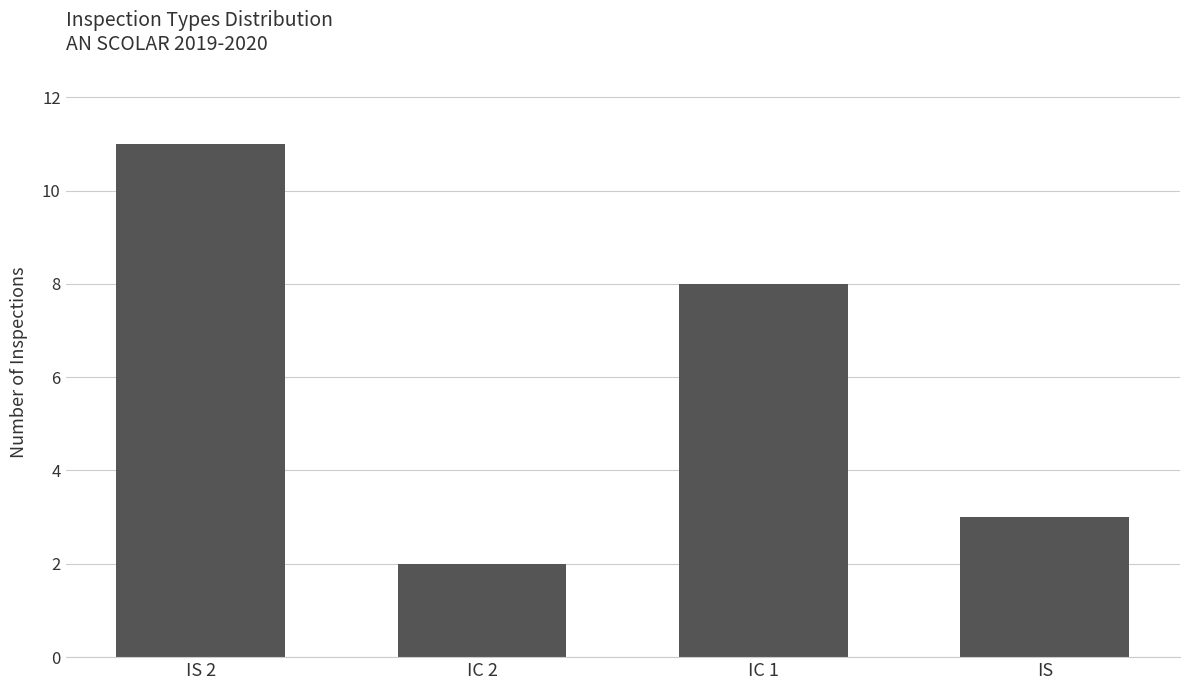

Reading left to right, what are all the values shown in this chart?

11	2	8	3